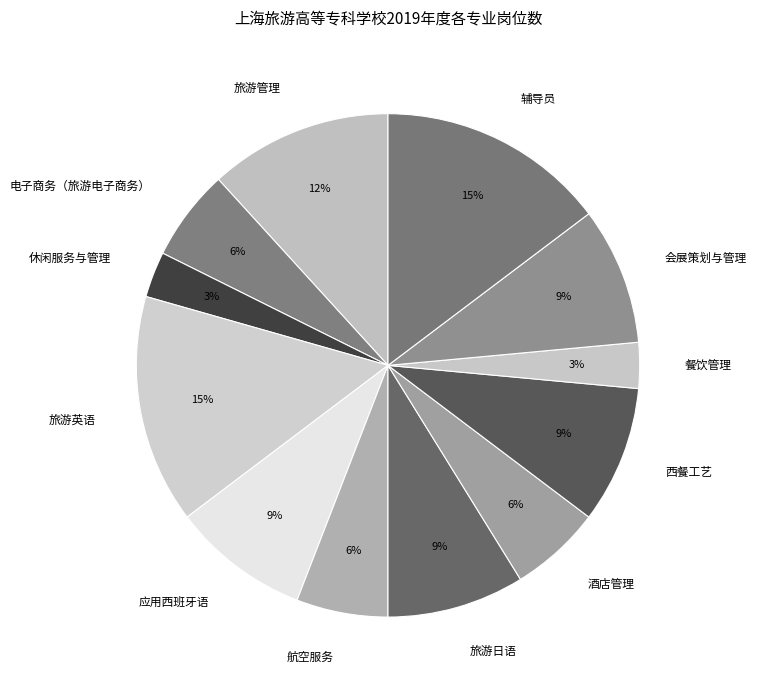

To the nearest percent, what is the difference between the largest and smallest slice percentages?

12%